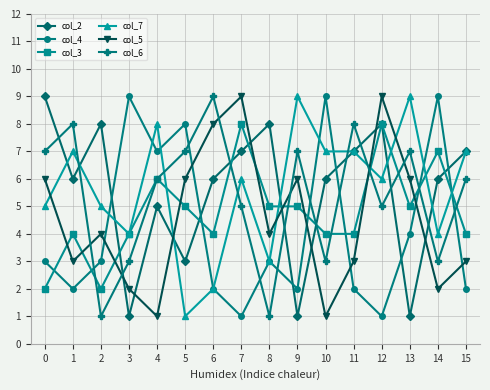

At how many categories does at least one series exceed 2?

16